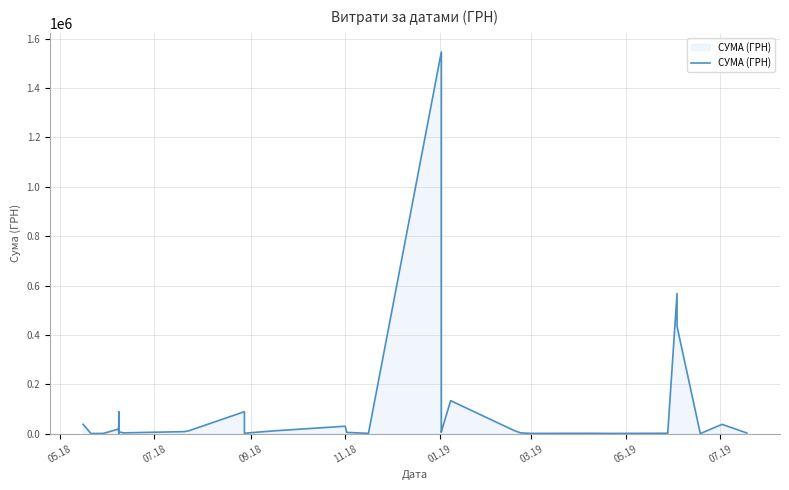

How many lines are shown in the chart?

1